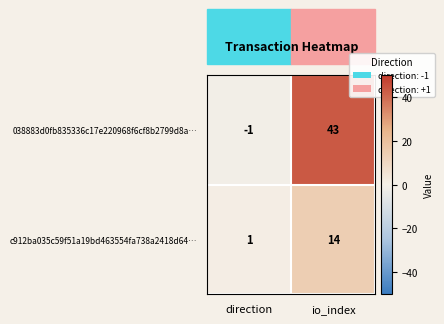

At which label is 038883d0fb835336c17e220968f6cf8b2799d8a… closest to 21?

direction